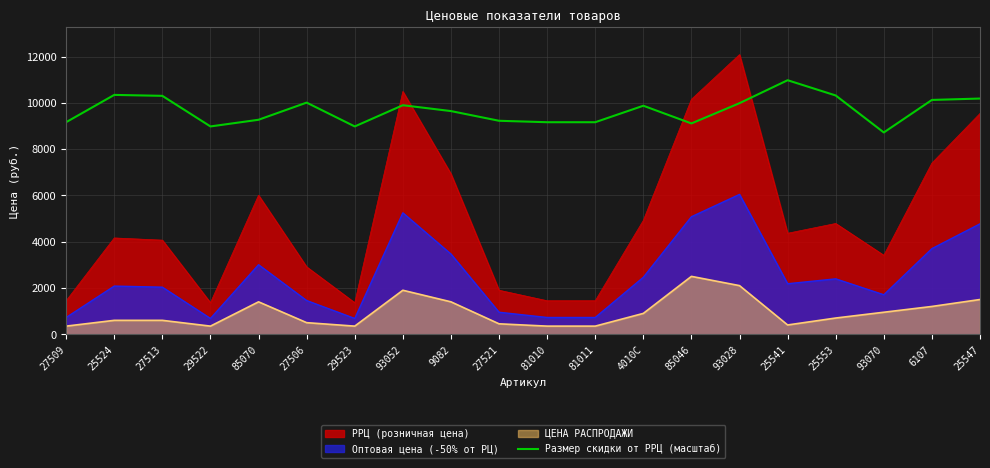

At which category does the data reach its first local peak?

25524